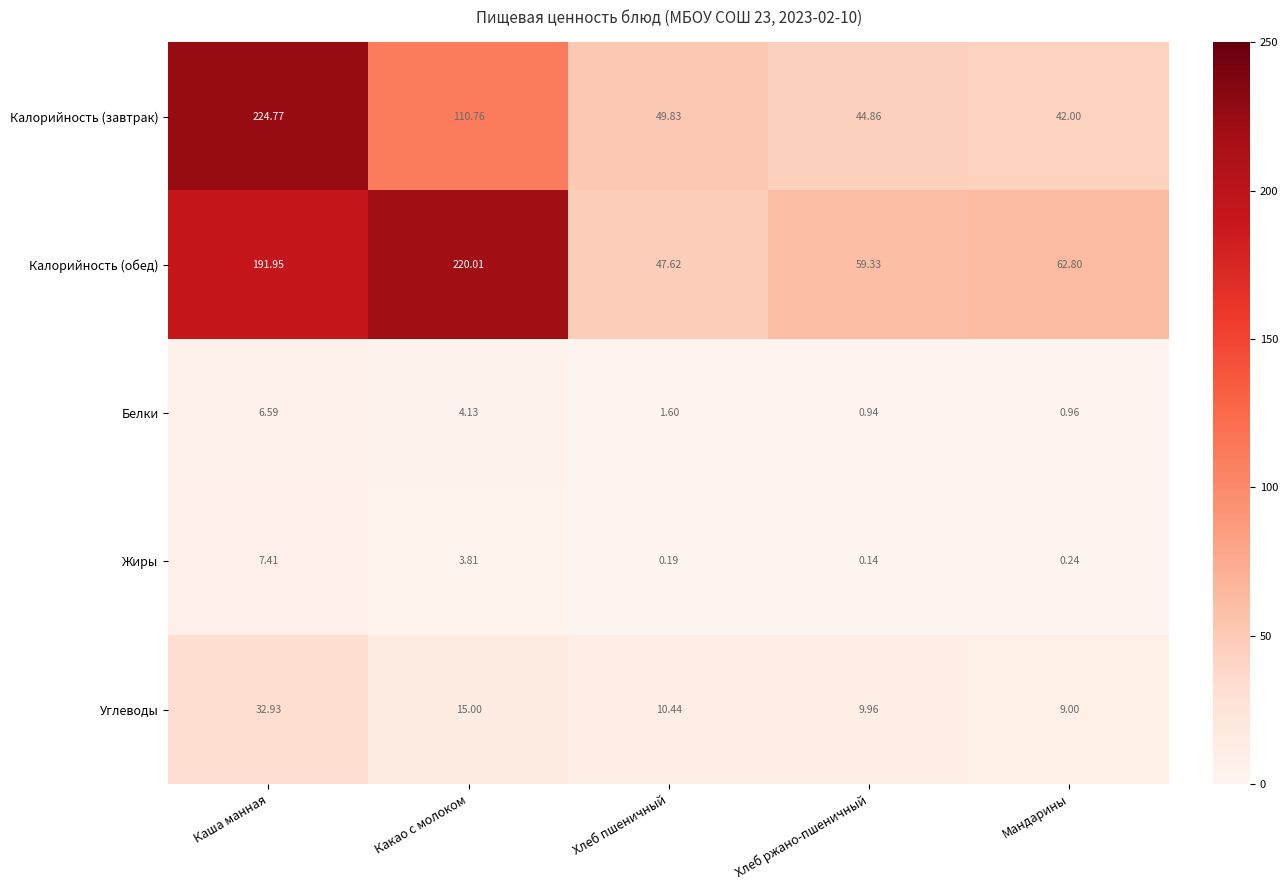

At which category does the chart reach its minimum across all series?

Хлеб ржано-пшеничный